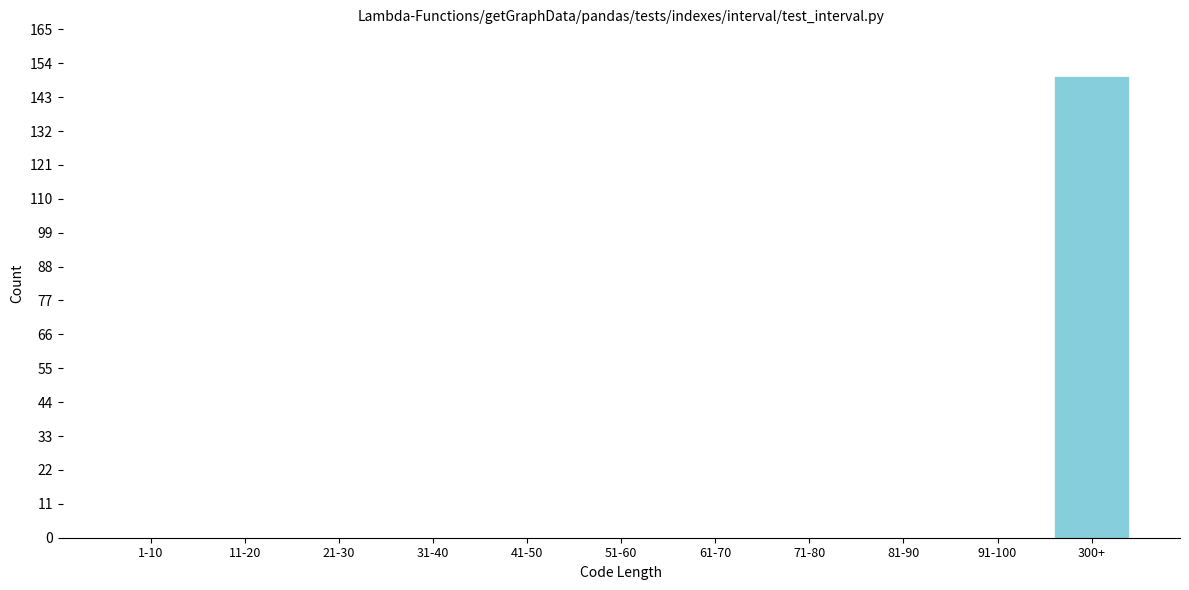

Reading left to right, extract all data points from this chart.

1-10=0	11-20=0	21-30=0	31-40=0	41-50=0	51-60=0	61-70=0	71-80=0	81-90=0	91-100=0	300+=150